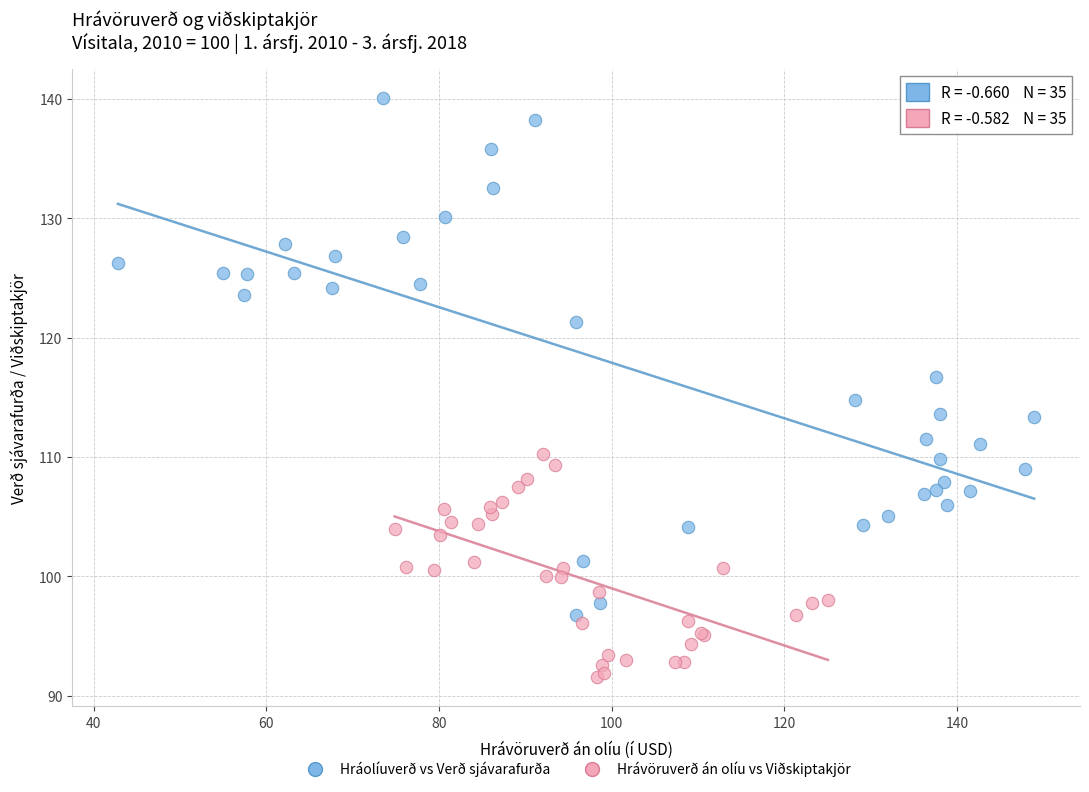

Which series contains the highest Y value?

Hráolíuverð vs Verð sjávarafurða